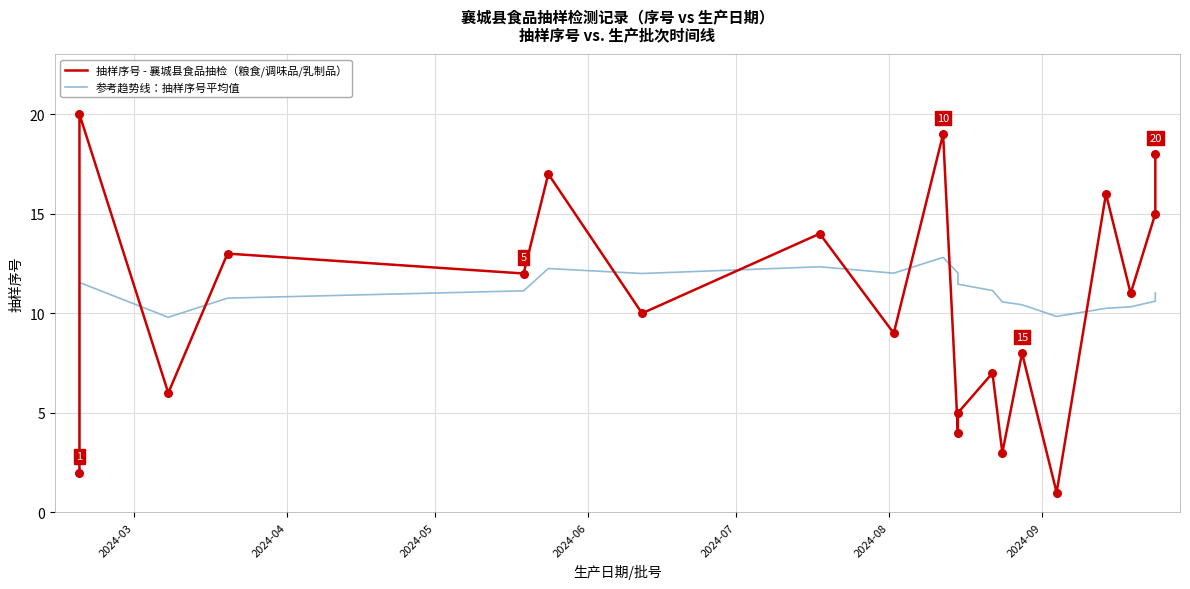

Which series has the largest total across all categories?

参考趋势线：抽样序号平均值